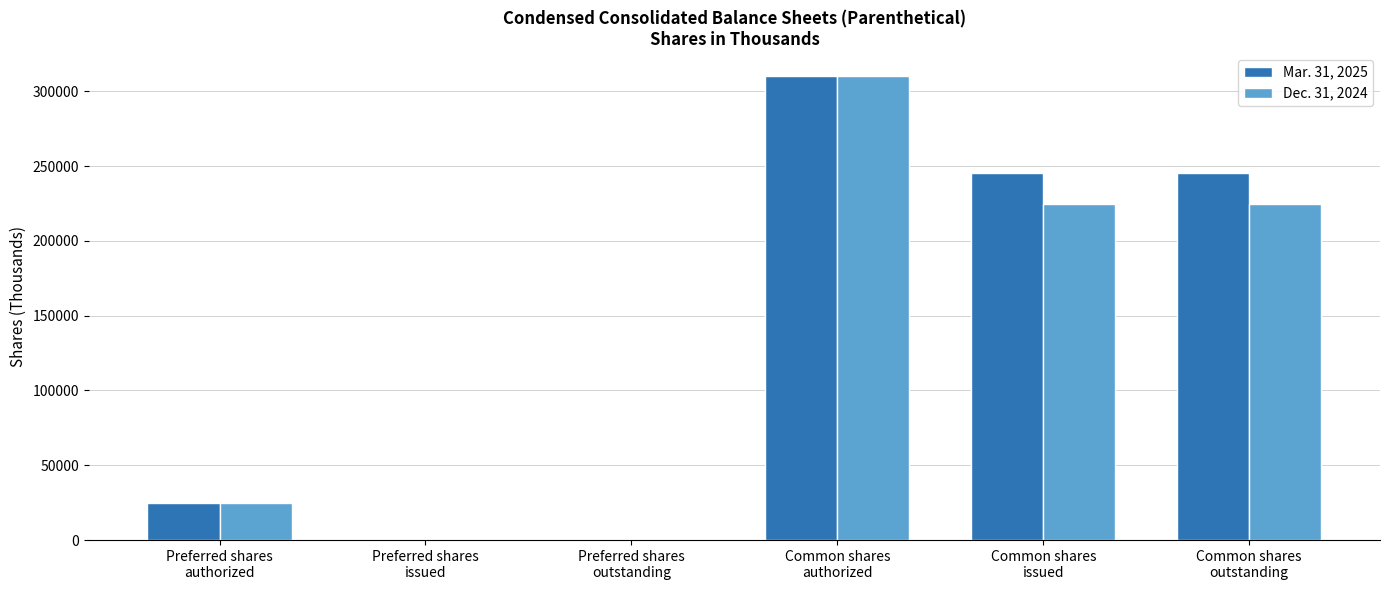

Is it true that Dec. 31, 2024 equals 50431 at Common shares
outstanding?

False